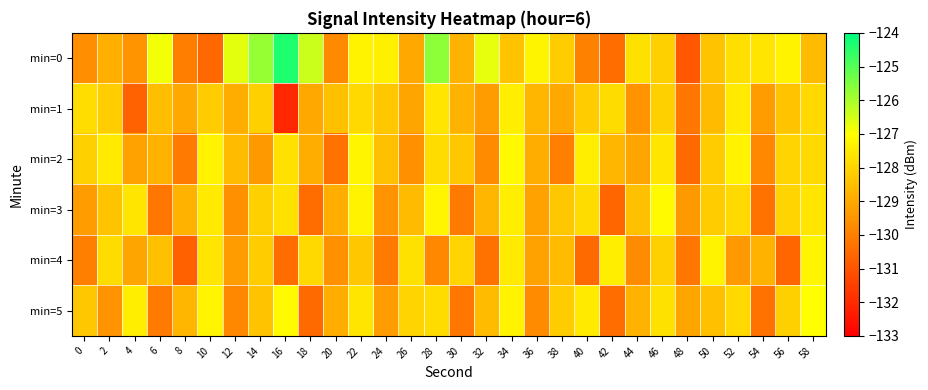

At which category is the sum across all series the highest?

34